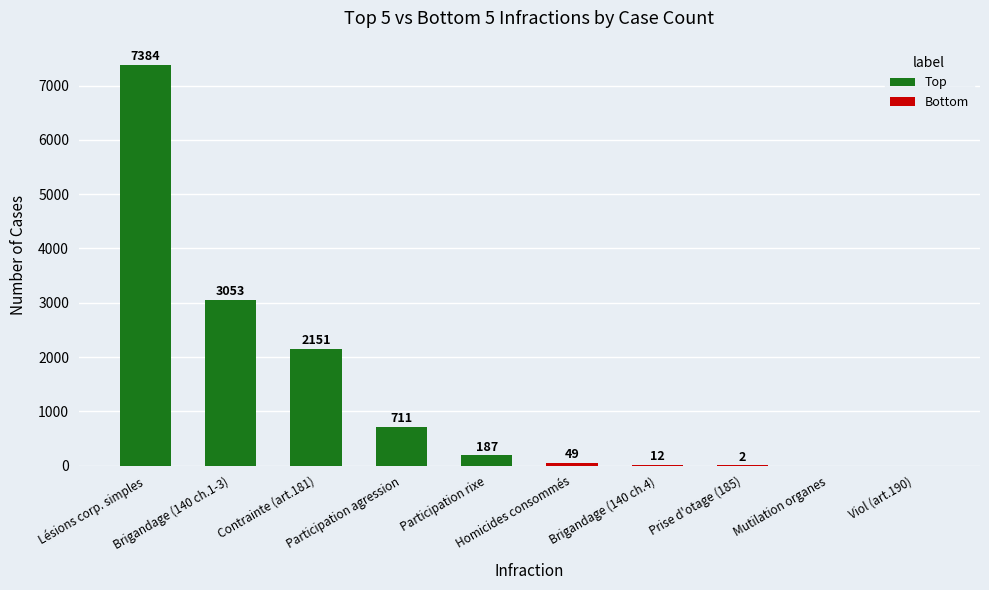

Is it true that Bottom equals 5 at Brigandage (140 ch.4)?

False